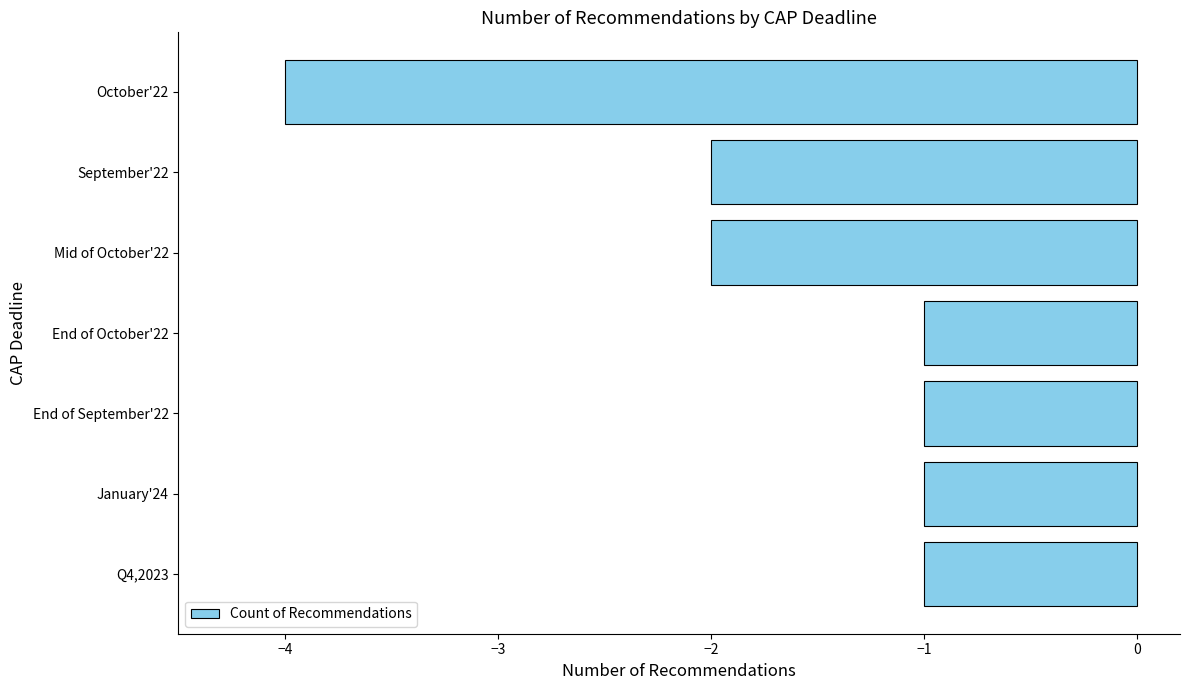

How many distinct data groups are displayed?

1